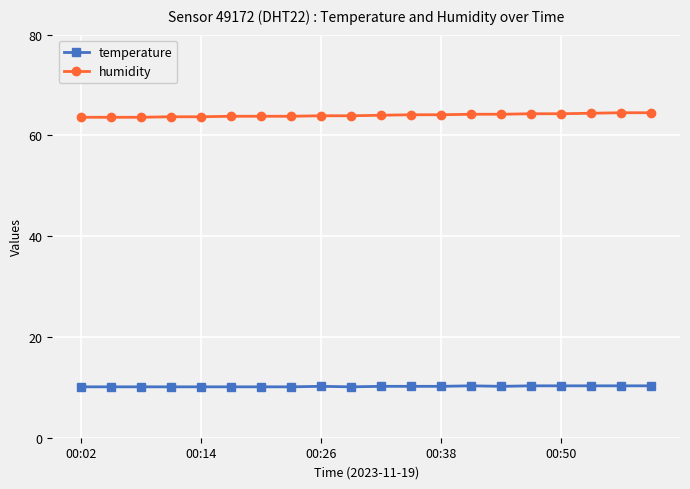

What is the difference between the maximum and minimum values in the humidity series?

0.9